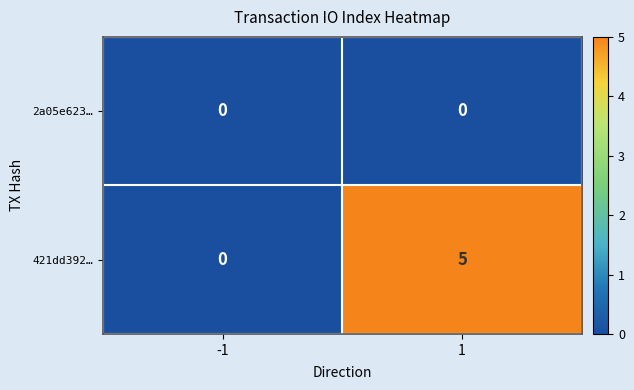

What is the sum of all 421dd392… values?

5